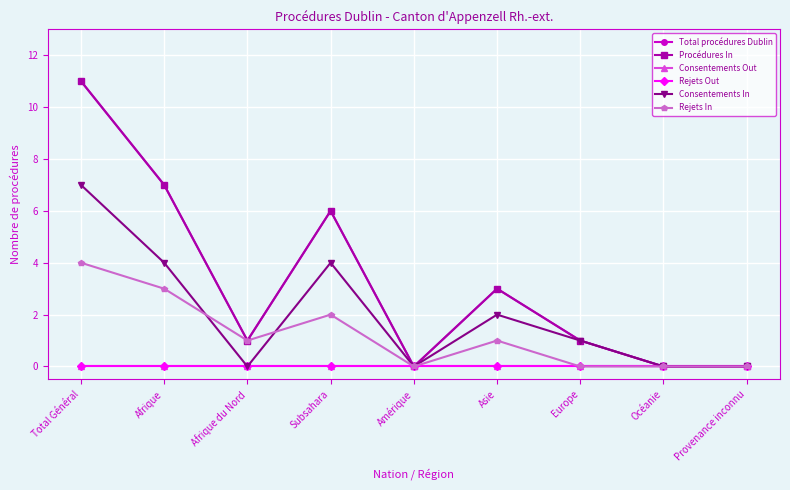

Is the value of Consentements Out at Europe greater than the value of Rejets In at Subsahara?

No